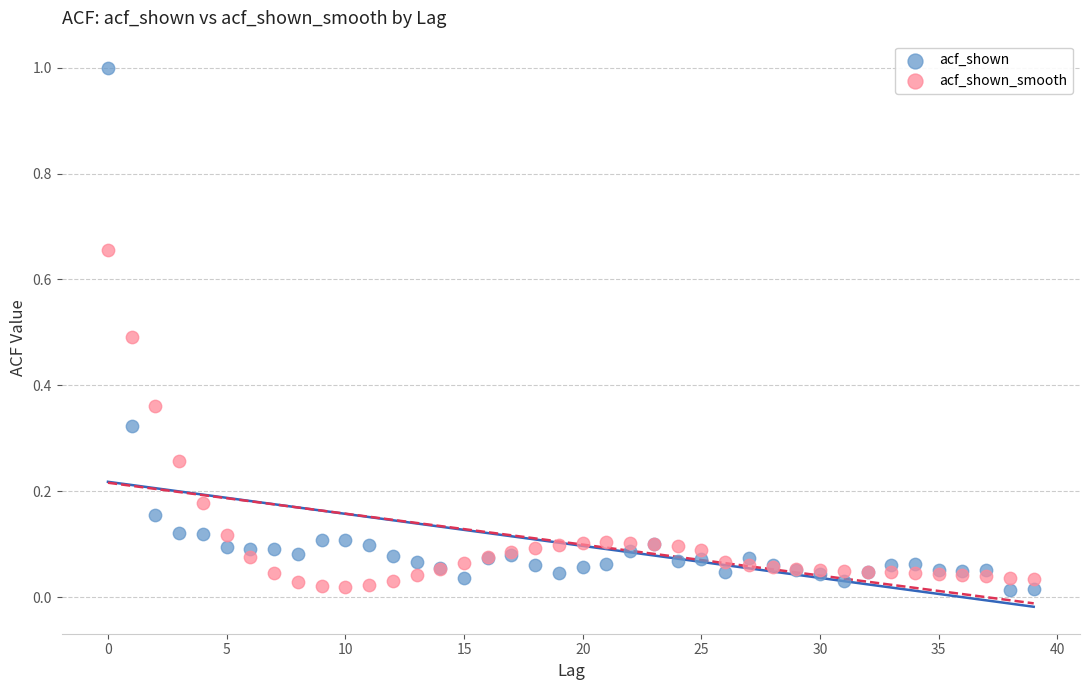

Which series contains the highest Y value?

acf_shown